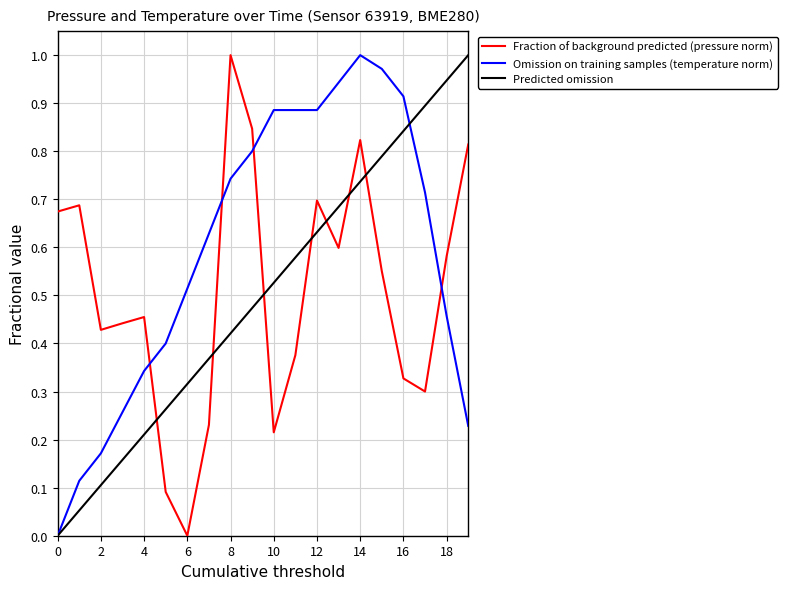

After their last crossing, which series has the higher values: Omission on training samples (temperature norm) or Fraction of background predicted (pressure norm)?

Fraction of background predicted (pressure norm)